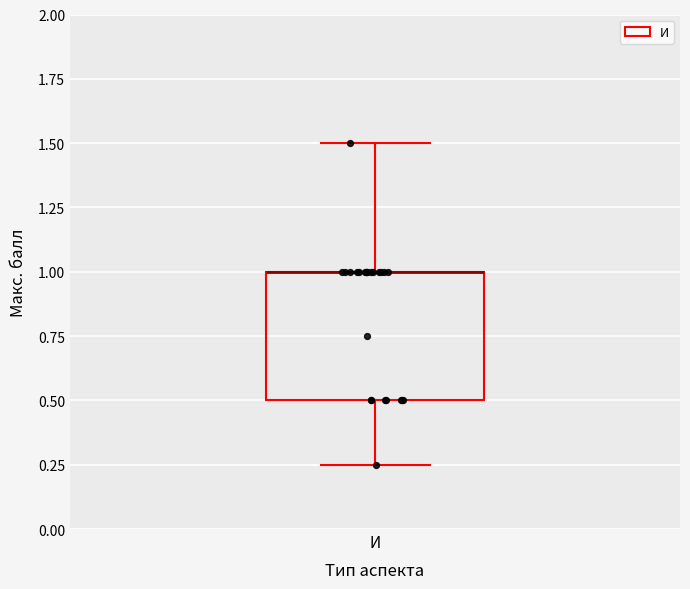

Transcribe this box plot: give where the median line is, the range the box spans, and where the two whiskers end, as read against the y-axis. The values are not printed on the chart, so give them approximately, as read against the axis.

median 1.00 (drawn on the box's upper edge), box 0.50 to 1.00, whiskers 0.25 to 1.50